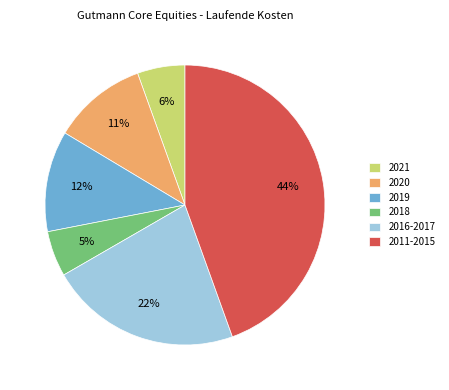

Which has a higher value, 2018 or 2011-2015?

2011-2015